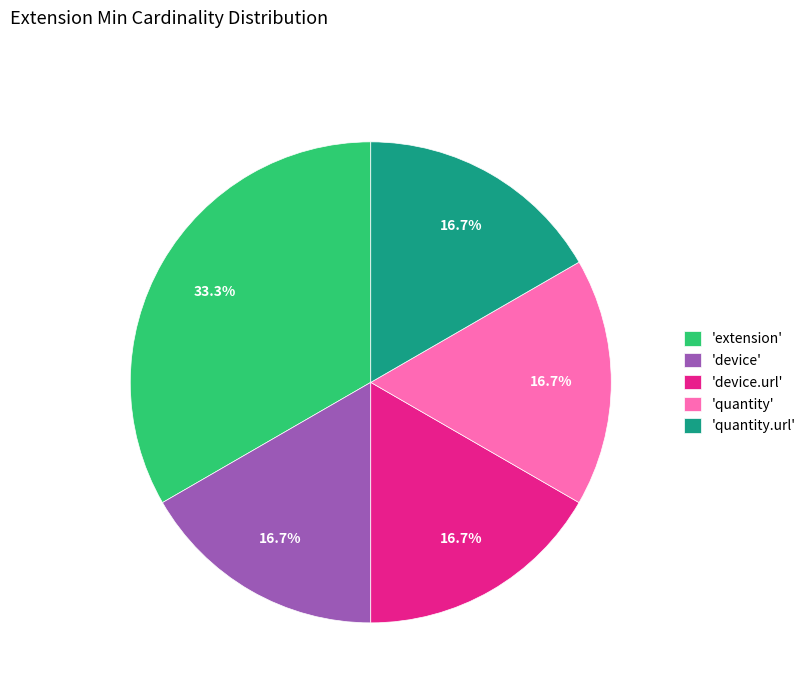

What portion of the pie excludes 'quantity.url'?

83.3%